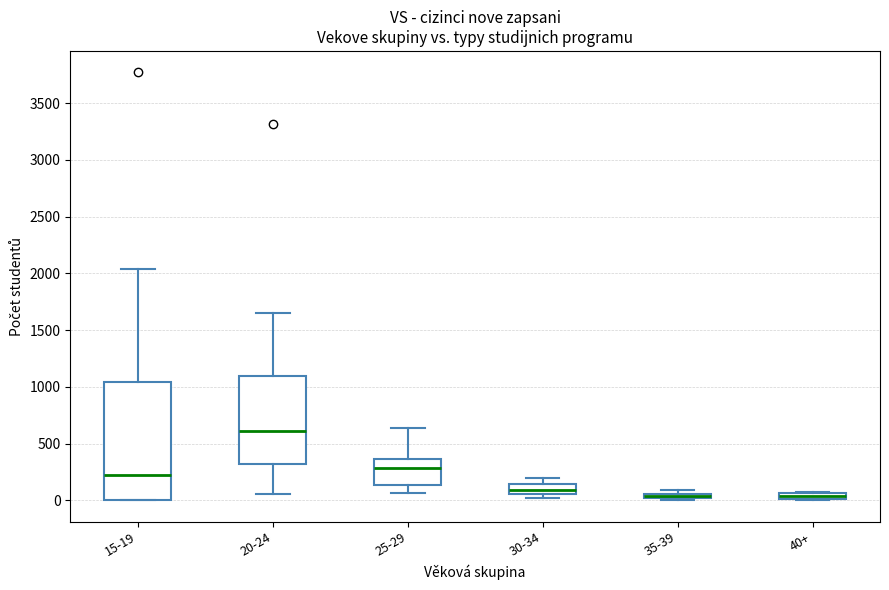

Comparing the boxes themselves (not the whiskers), which one is the tallest?

15-19